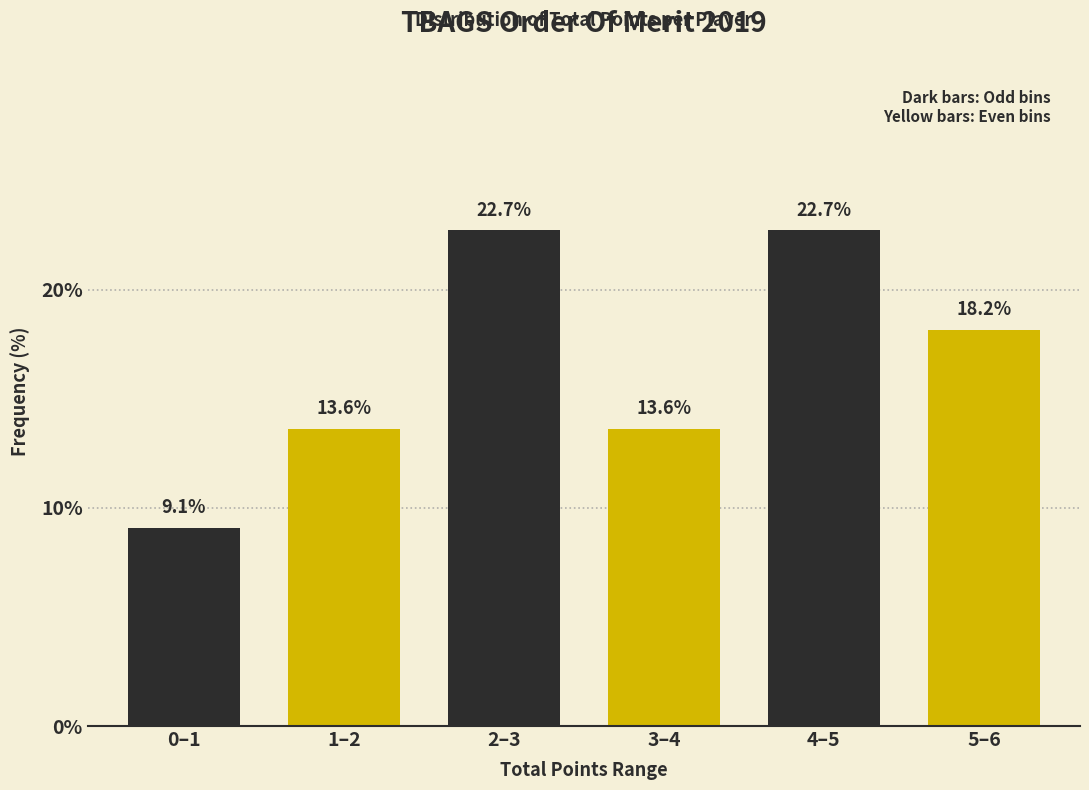

Reading right to left, transcribe all the data shown in this chart.

5–6=18.2	4–5=22.7	3–4=13.6	2–3=22.7	1–2=13.6	0–1=9.1